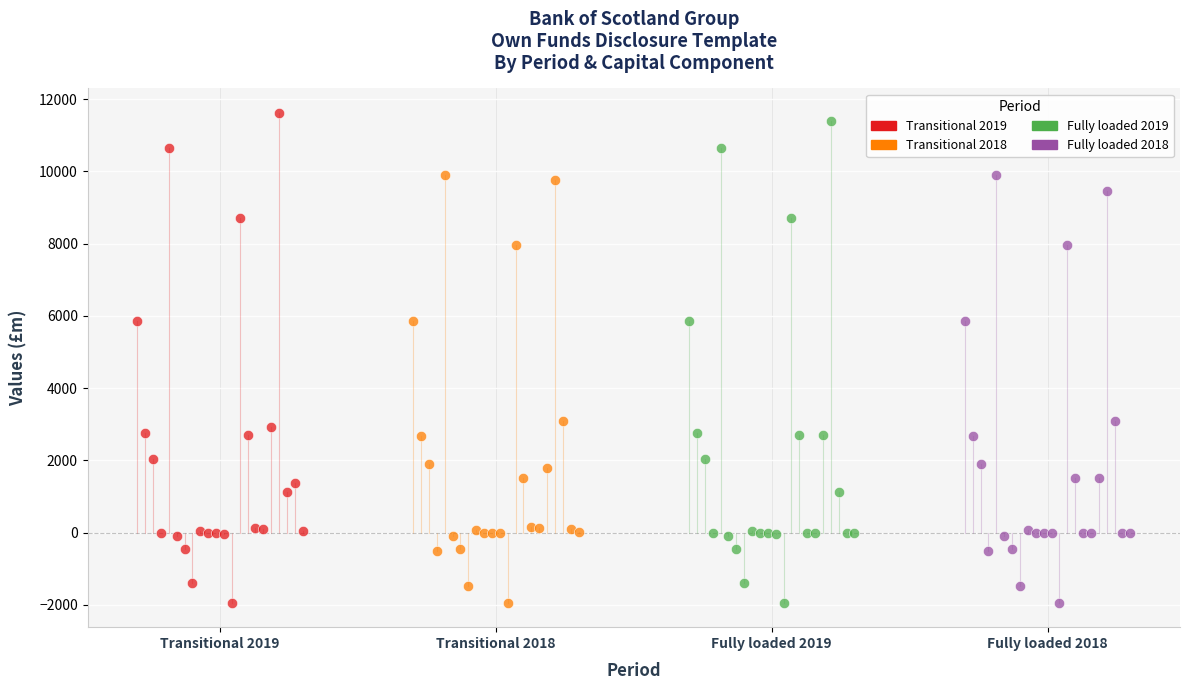

Which series contains the highest Y value?

Transitional 2019